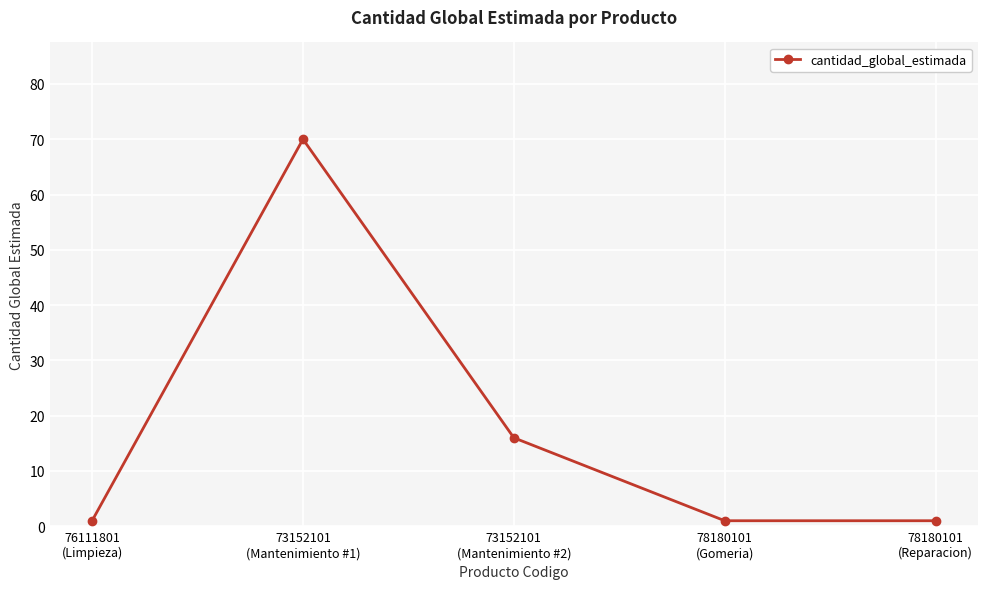

How many distinct data groups are displayed?

1